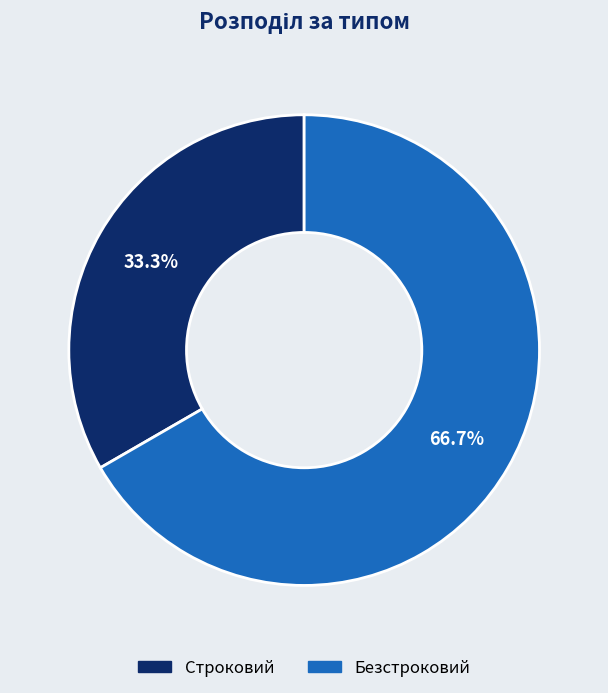

Rank the categories by value from highest to lowest.

Безстроковий, Строковий